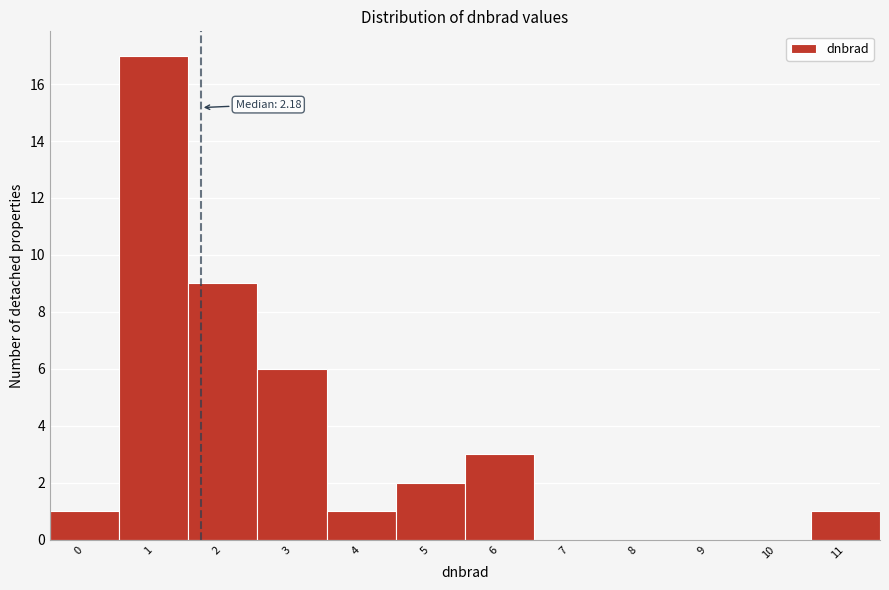

Reading left to right, what are all the values shown in this chart?

0=1	1=17	2=9	3=6	4=1	5=2	6=3	7=0	8=0	9=0	10=0	11=1